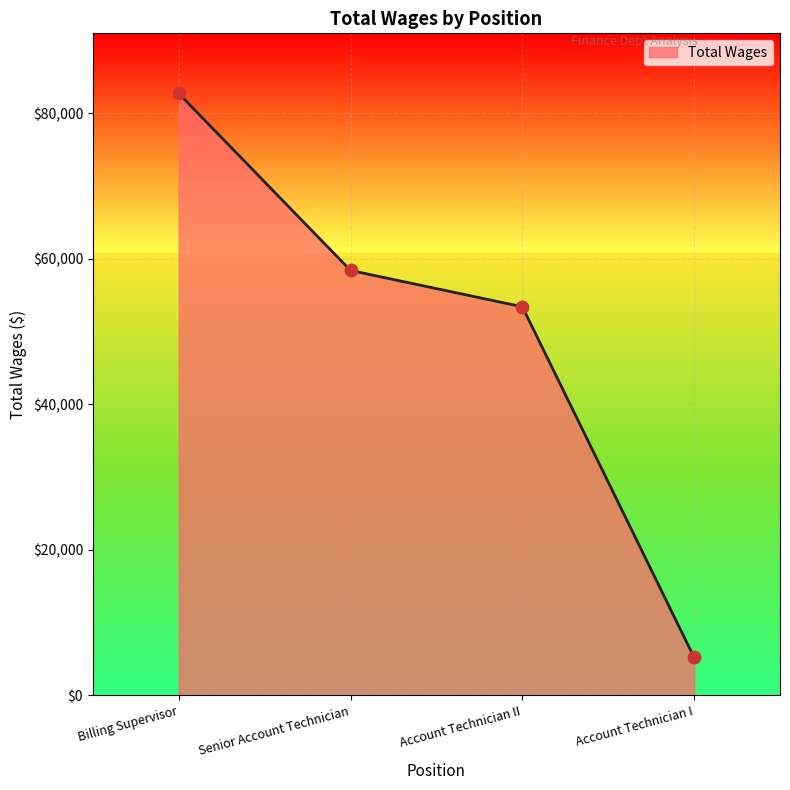

What is the change in value from Billing Supervisor to Account Technician II?

-29333